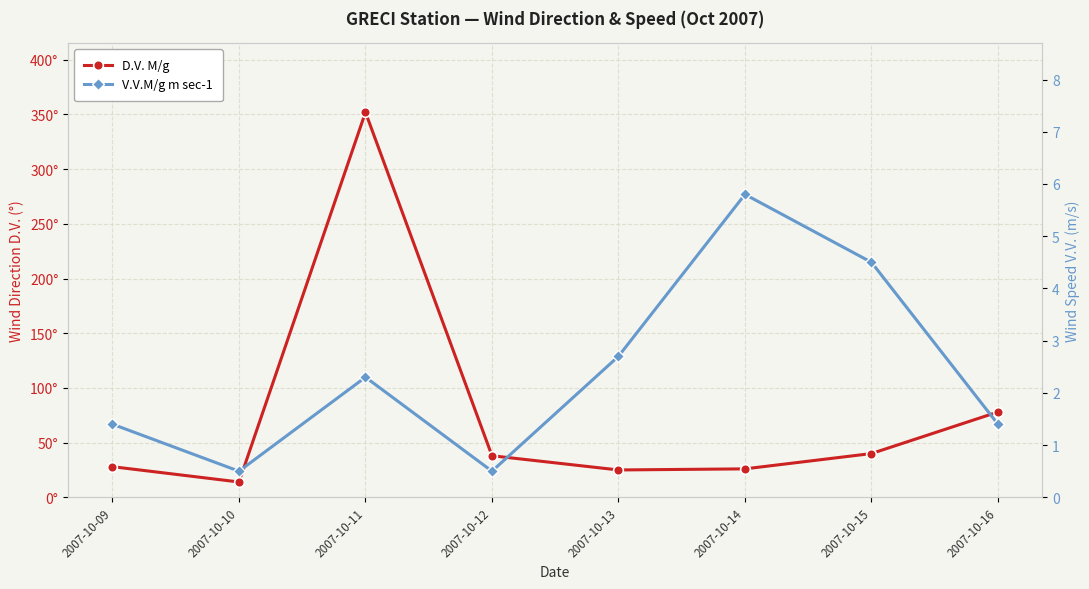

In V.V.M/g m sec-1, how many points are higher than both neighbors (excluding endpoints)?

2